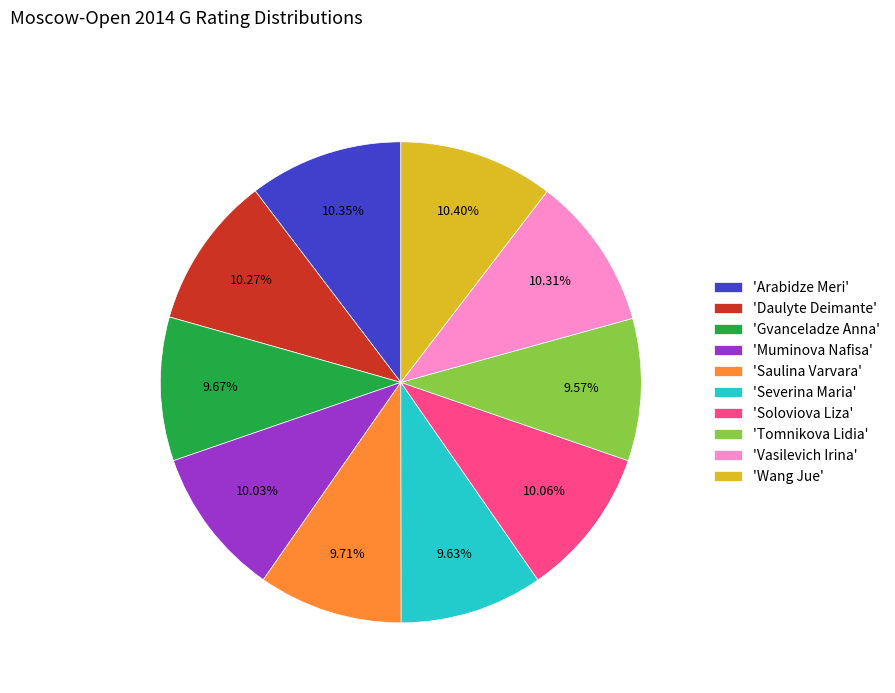

Do 'Vasilevich Irina' and 'Wang Jue' together represent more than half of the pie?

No